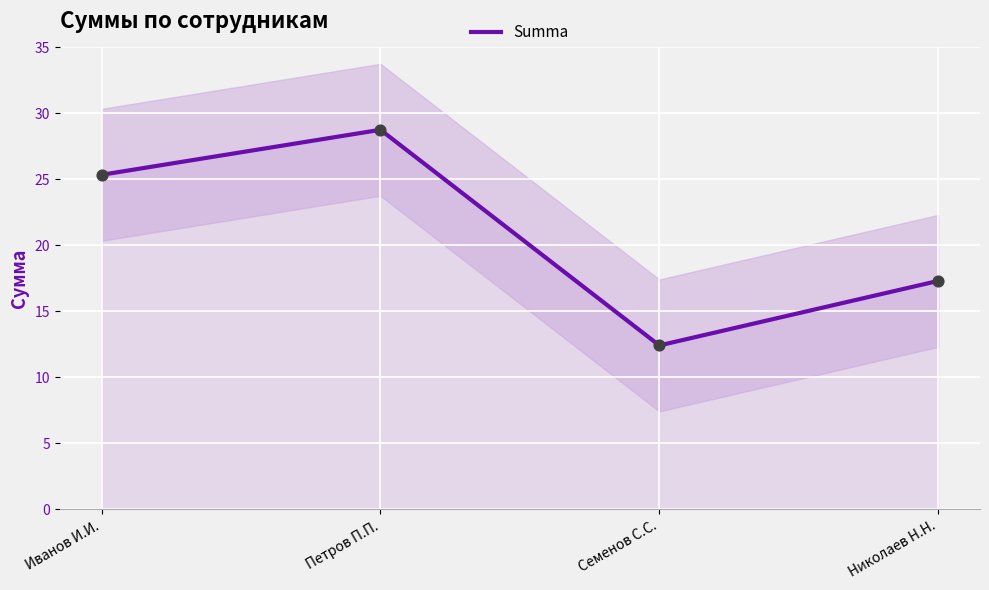

Approximately how many times larger is the value at Николаев Н.Н. compared to Петров П.П.?

0.6